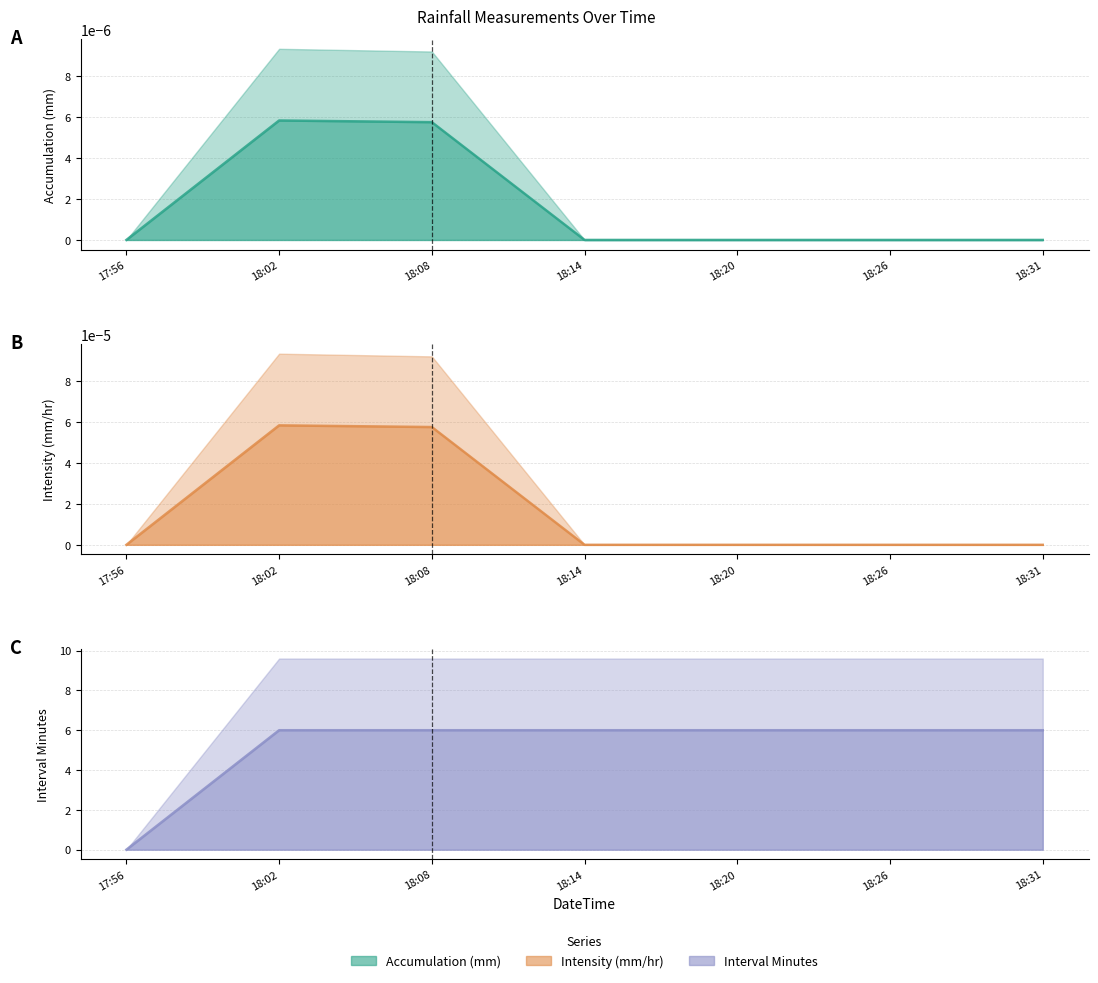

The Accumulation (mm) series shows 0.0 at 18:08. True or false?

True